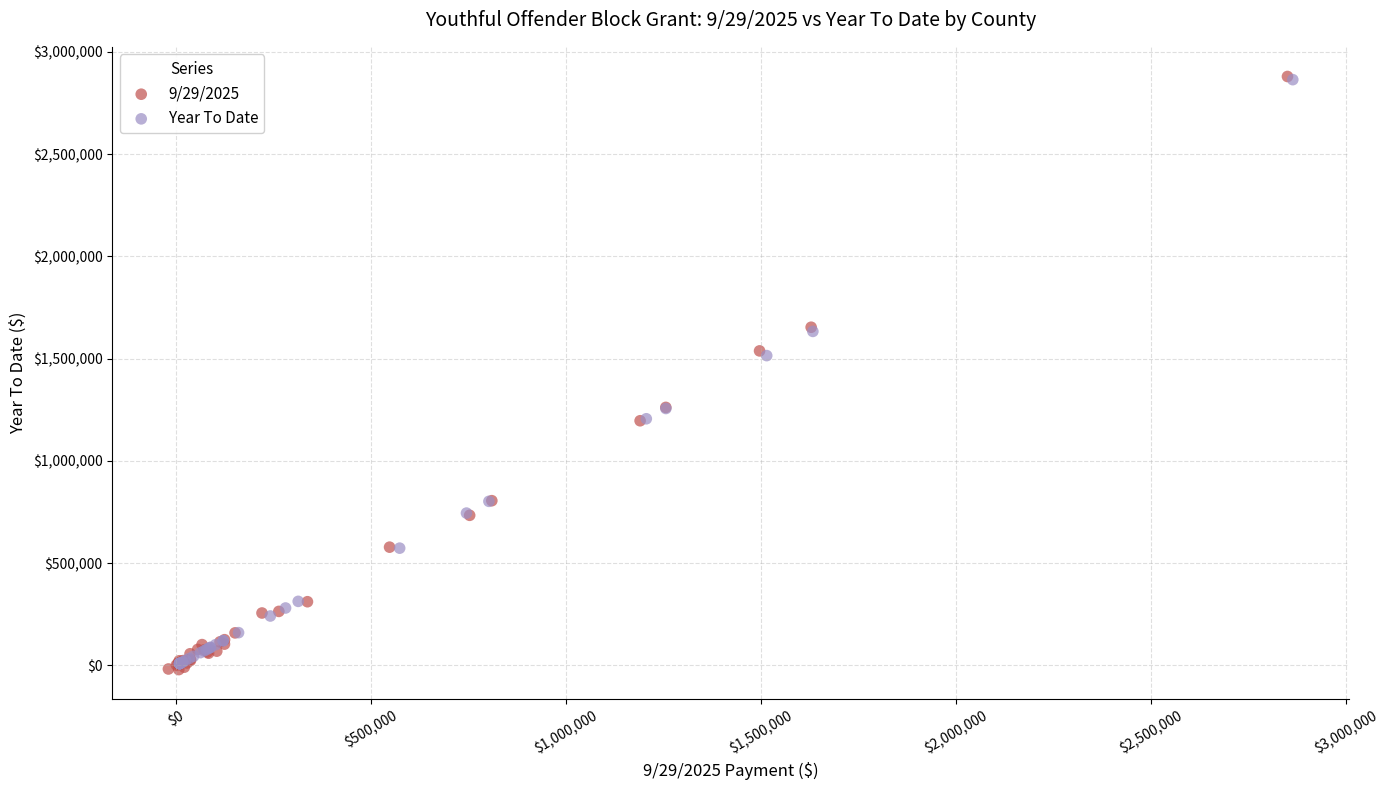

Which series has the widest spread of Y values?

9/29/2025